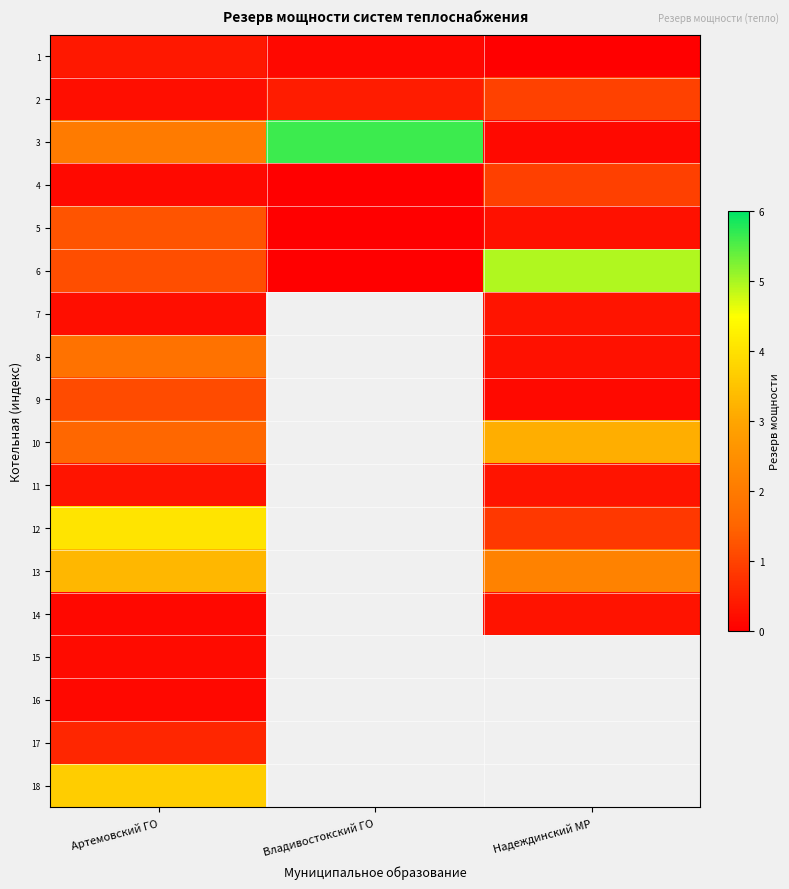

Which series changed the most between Артемовский ГО and Владивостокский ГО?

3